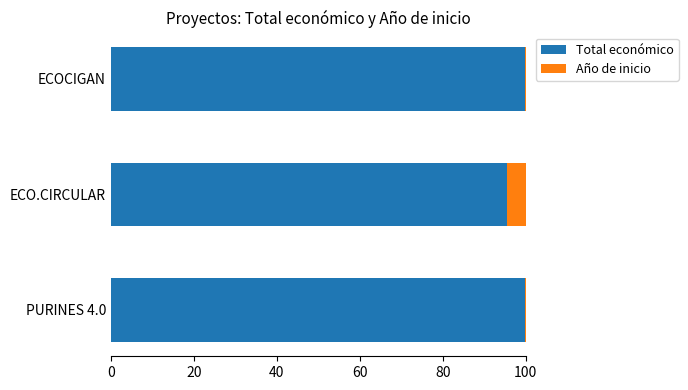

What are all the series names shown in the legend?

Total económico, Año de inicio